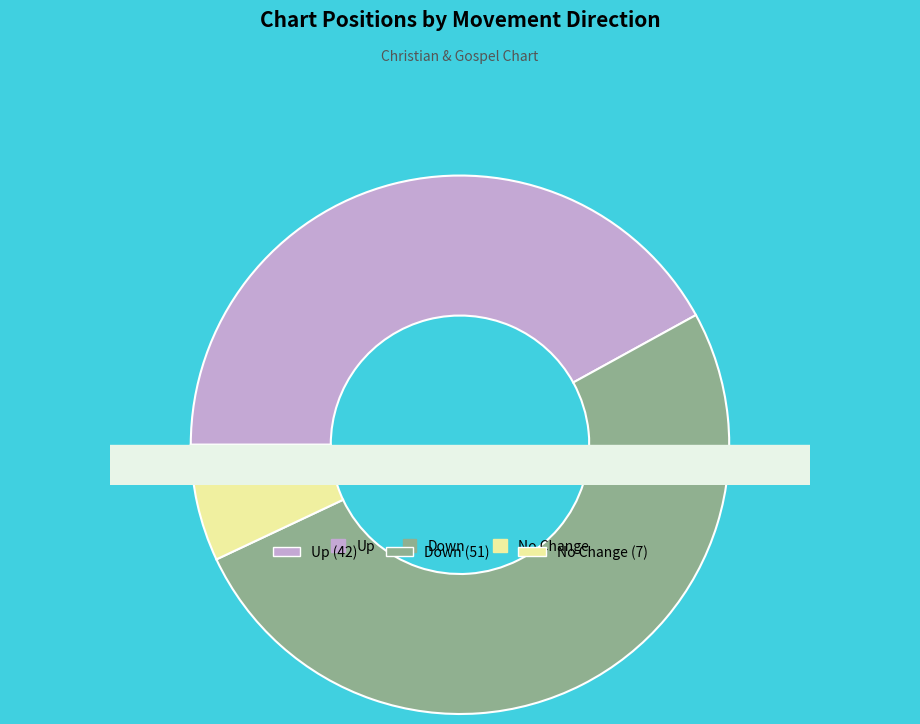

How many slices are in this pie chart?

3